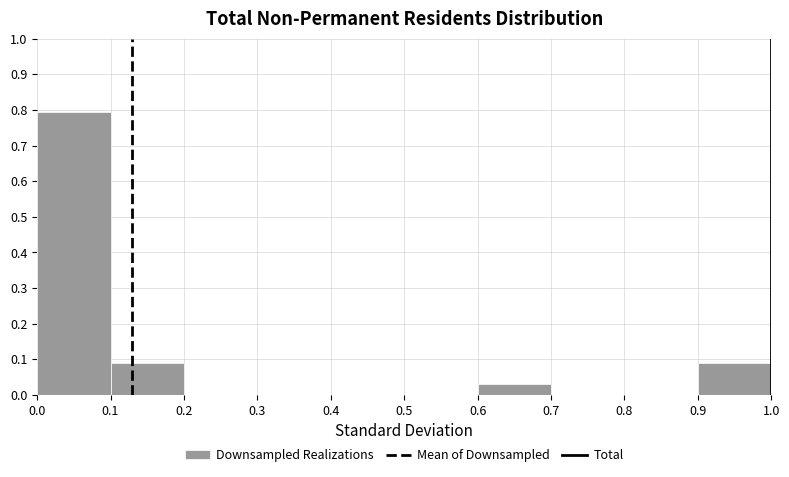

Which range on the x-axis has the tallest bar?

0.0 to 0.1